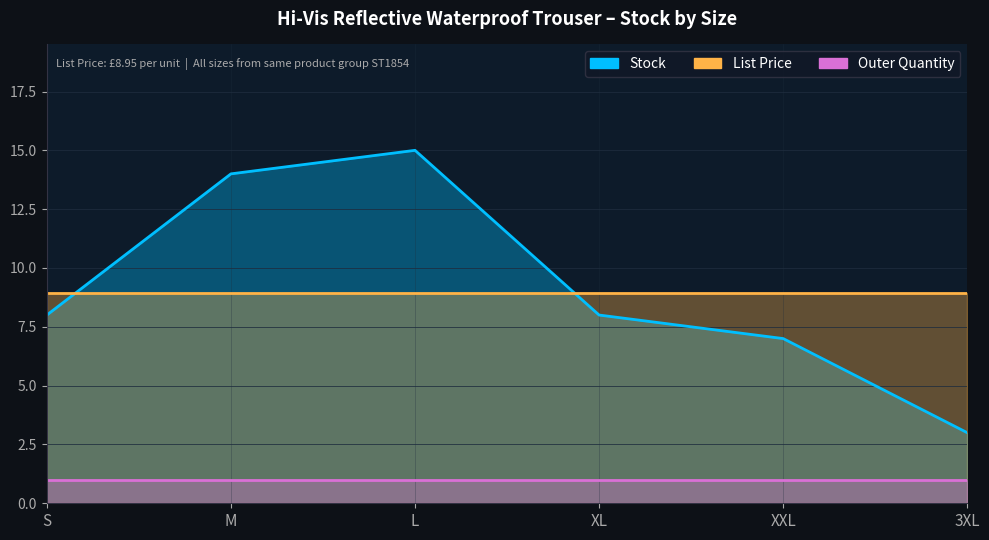

What is the value of the Outer Quantity point at the 1st from the left?

1.0